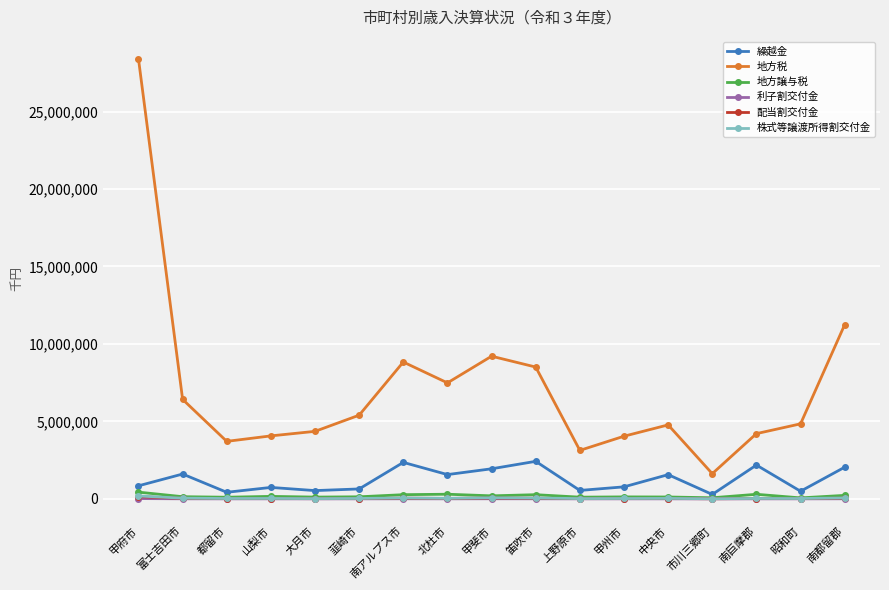

Between 南巨摩郡 and 南都留郡, which series saw the biggest shift?

地方税